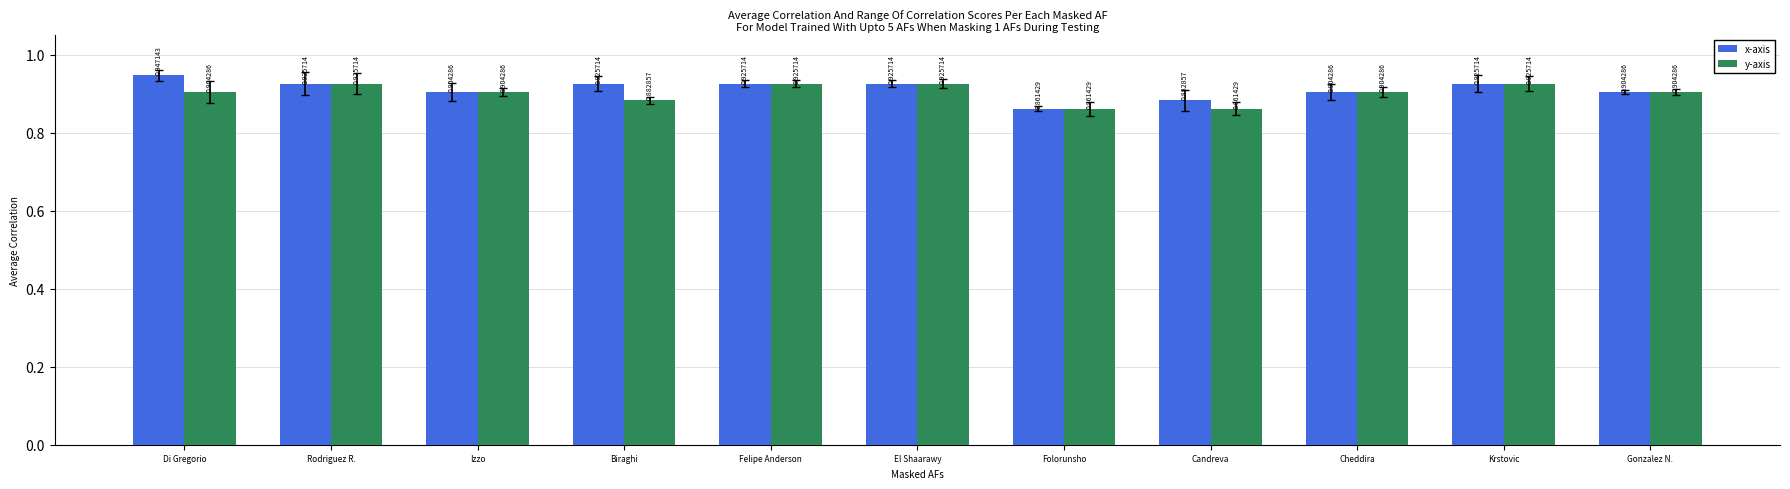

What is the total value across all series at Folorunsho?

1.7